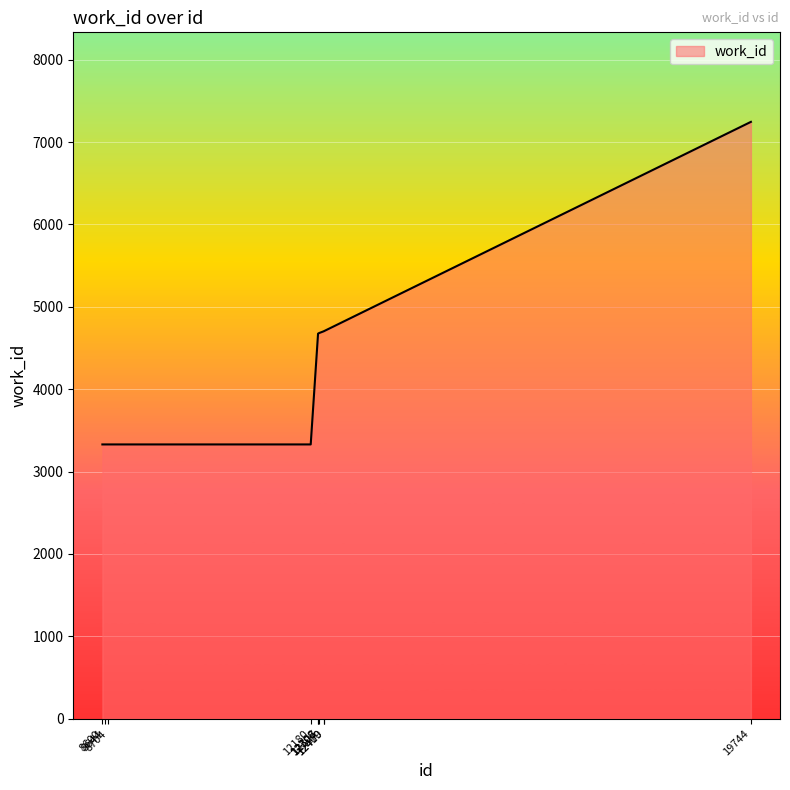

What is the difference between the values at 12306 and 12327?

9